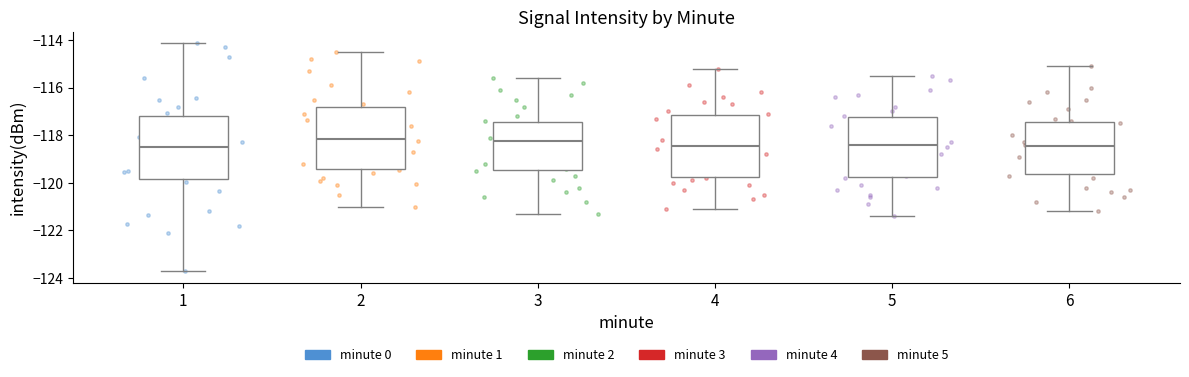

Reading left to right, transcribe this box plot: for each box, give where its median line is, the range the box spans, and where its two whiskers end, as read against the y-axis. The values are not printed on the chart, so give them approximately, as read against the axis.

1: median -118.6, box -119.8 to -117.2, whiskers -123.8 to -114.2
2: median -118.2, box -119.4 to -116.8, whiskers -121.0 to -114.4
3: median -118.2, box -119.4 to -117.4, whiskers -121.2 to -115.6
4: median -118.4, box -119.8 to -117.2, whiskers -121.0 to -115.2
5: median -118.4, box -119.8 to -117.2, whiskers -121.4 to -115.4
6: median -118.4, box -119.6 to -117.4, whiskers -121.2 to -115.0